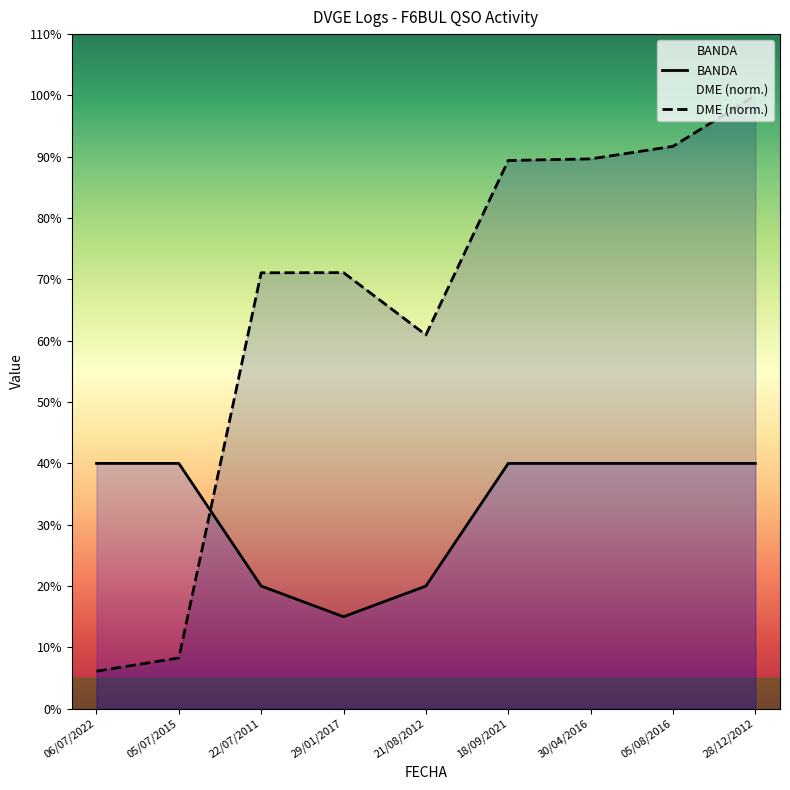

What is the total value across all series at 18/09/2021?

129.4